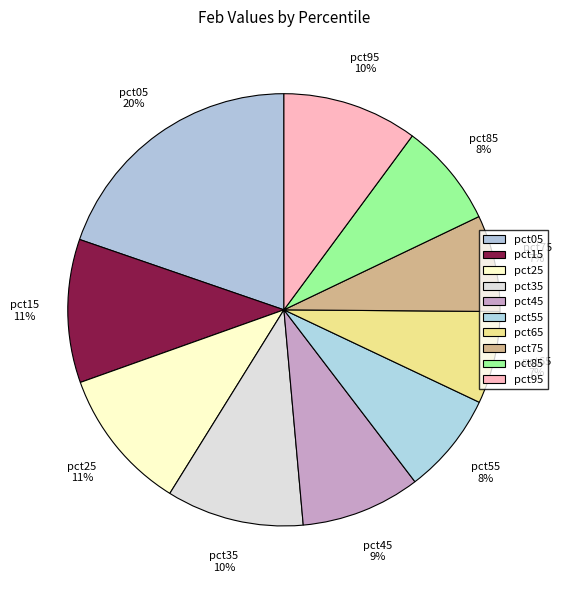

How much of the chart is everything except pct25?

89.3%